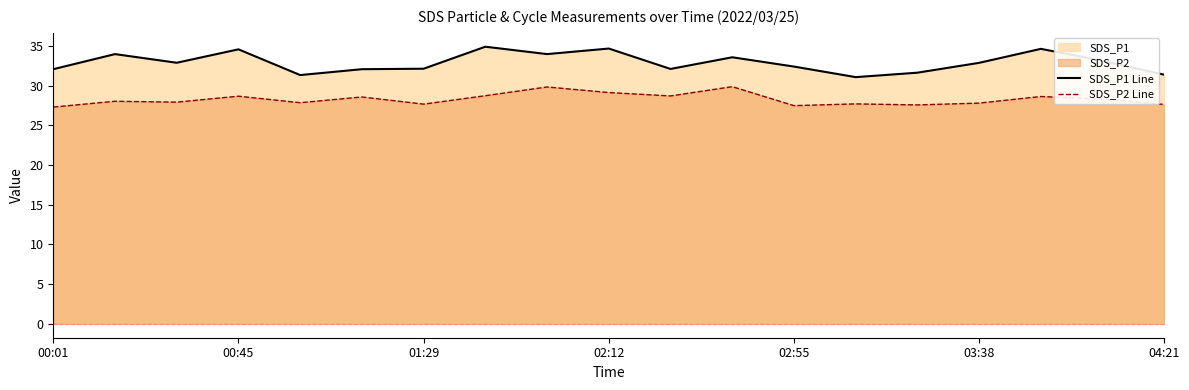

What is the greatest value displayed?

34.9